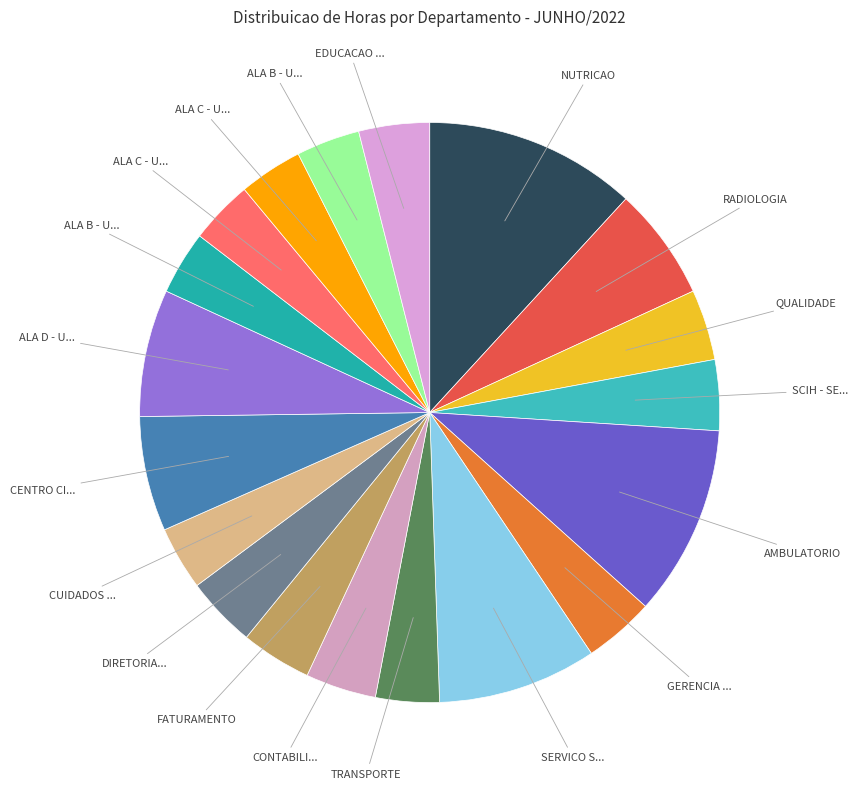

To the nearest percent, what is the average slice percentage?

5%